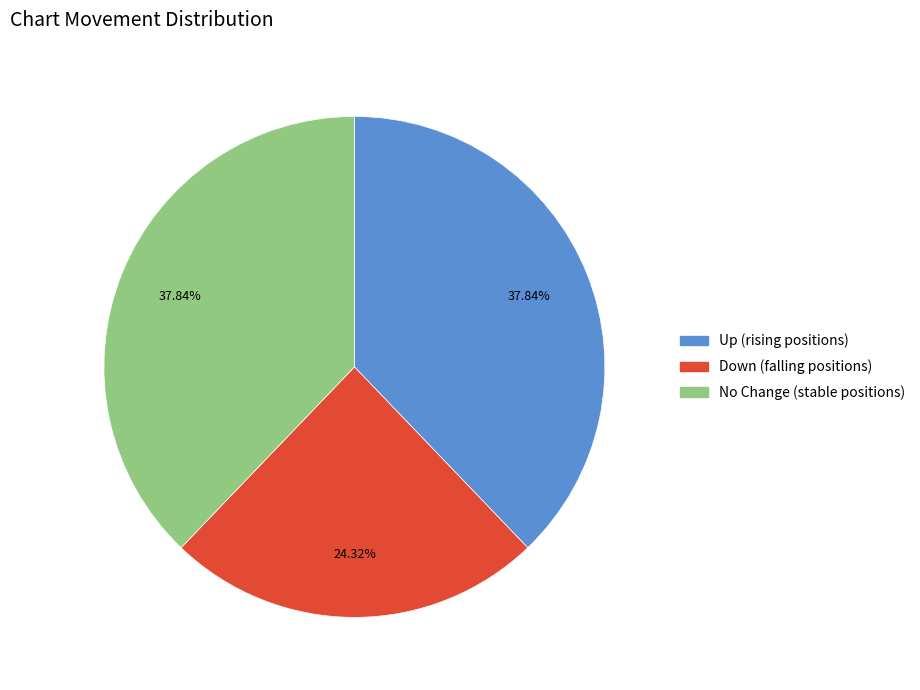

Does any single category account for the majority?

No